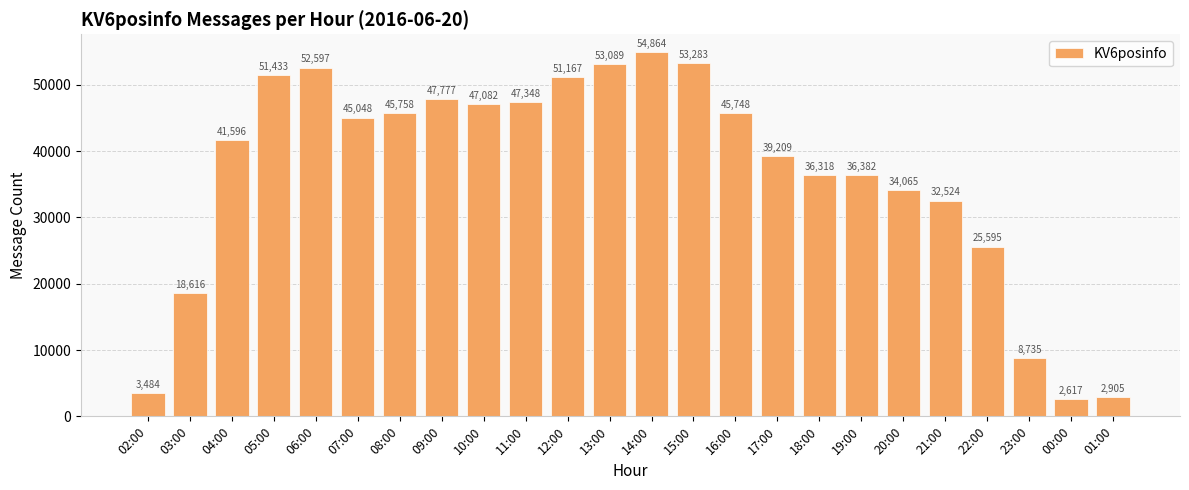

What is the sum of all values?

877240